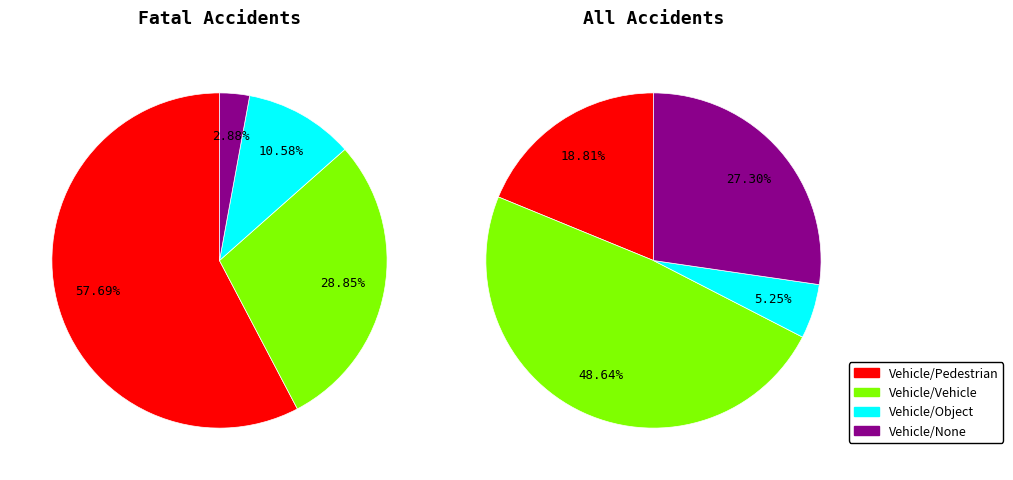

Which slice represents more than half of the pie?

fatal